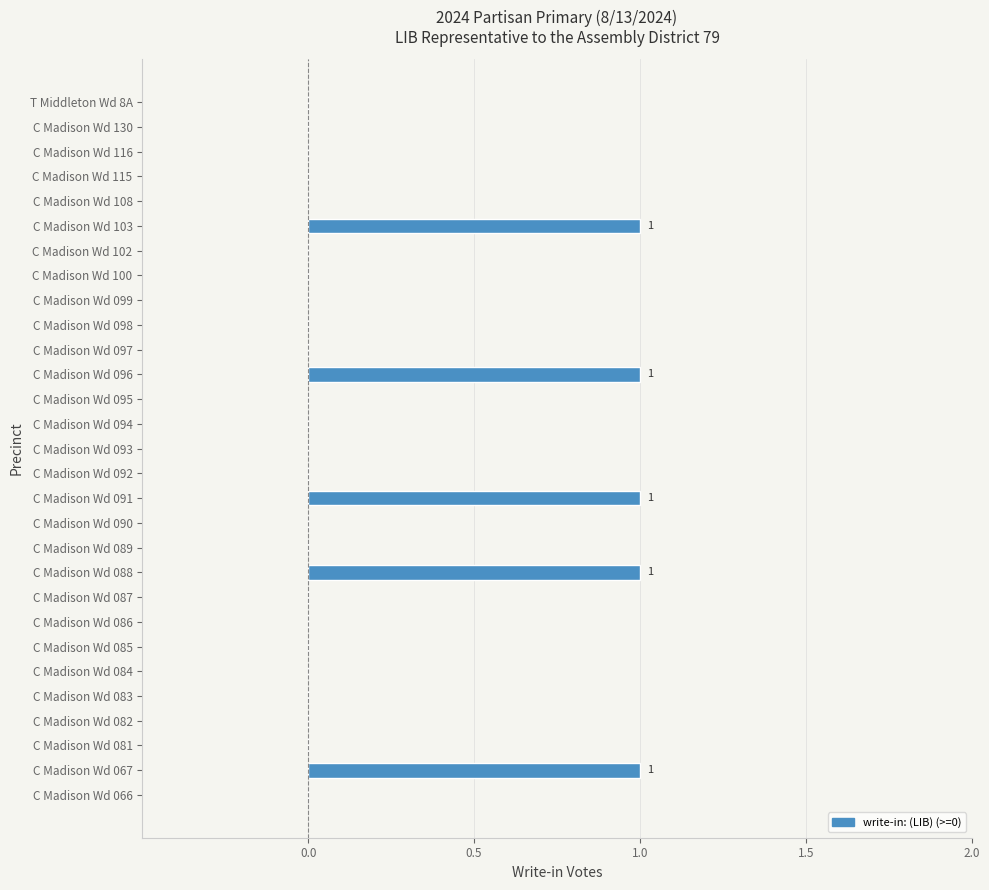

How many distinct data groups are displayed?

1